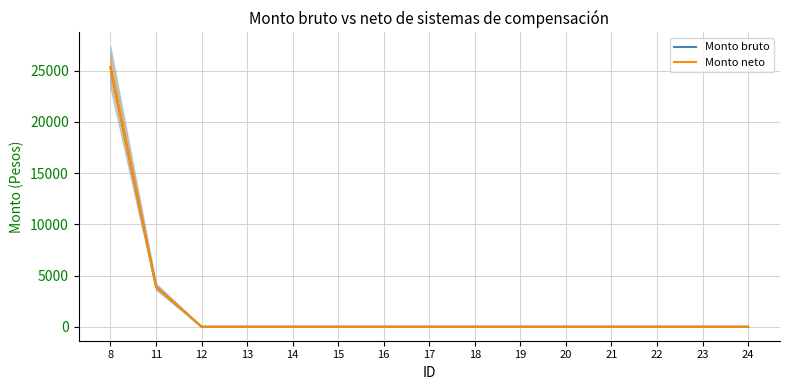

How many lines are shown in the chart?

2